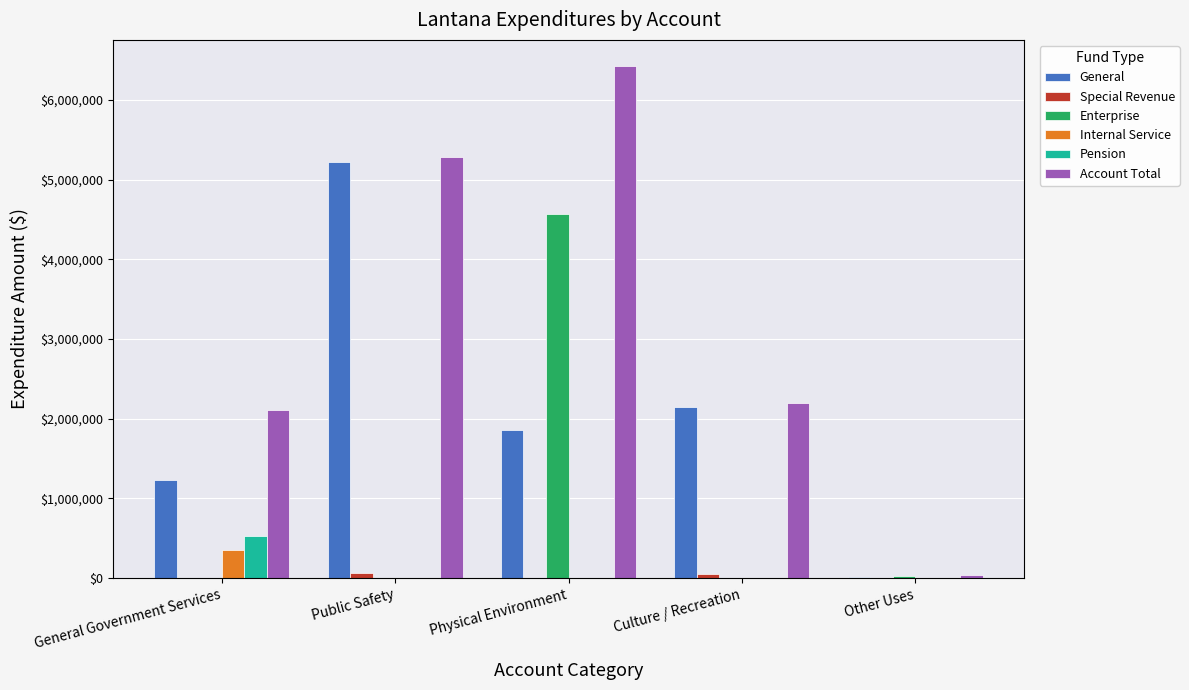

Which series changed the most between Physical Environment and Culture / Recreation?

Enterprise